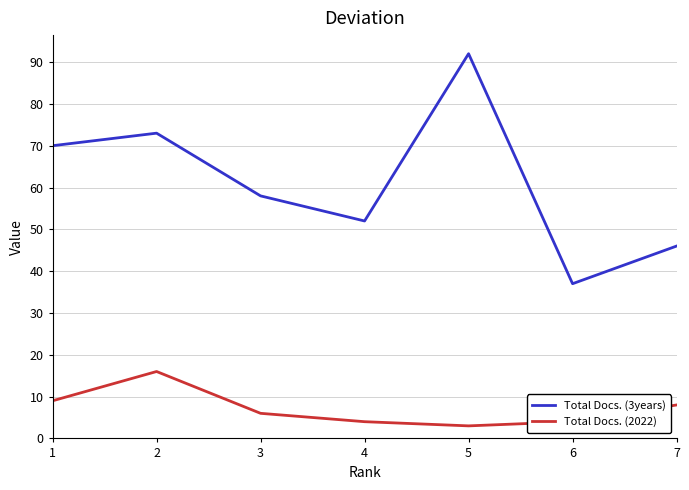

True or false: Total Docs. (2022) and Total Docs. (3years) intersect in this chart.

False